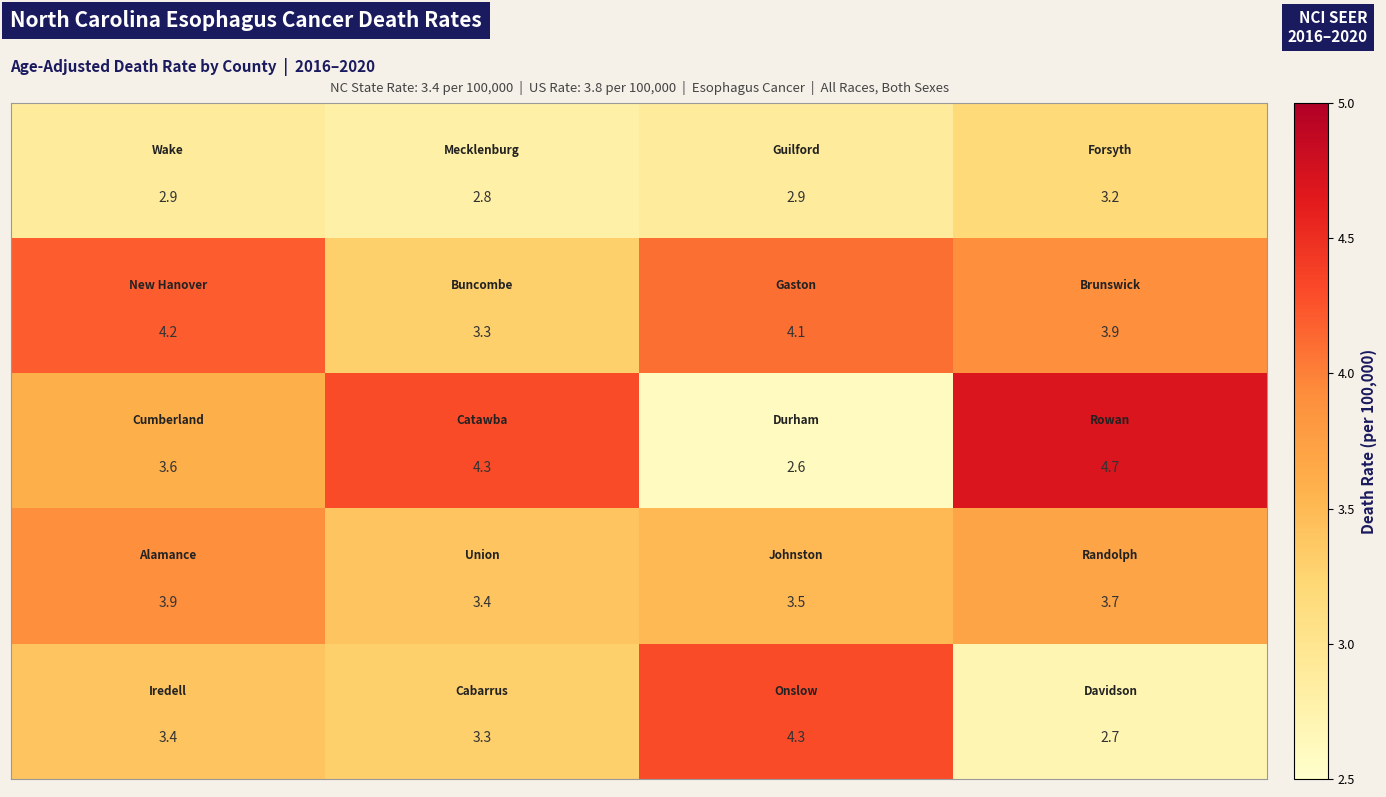

What is the greatest value displayed?

4.7